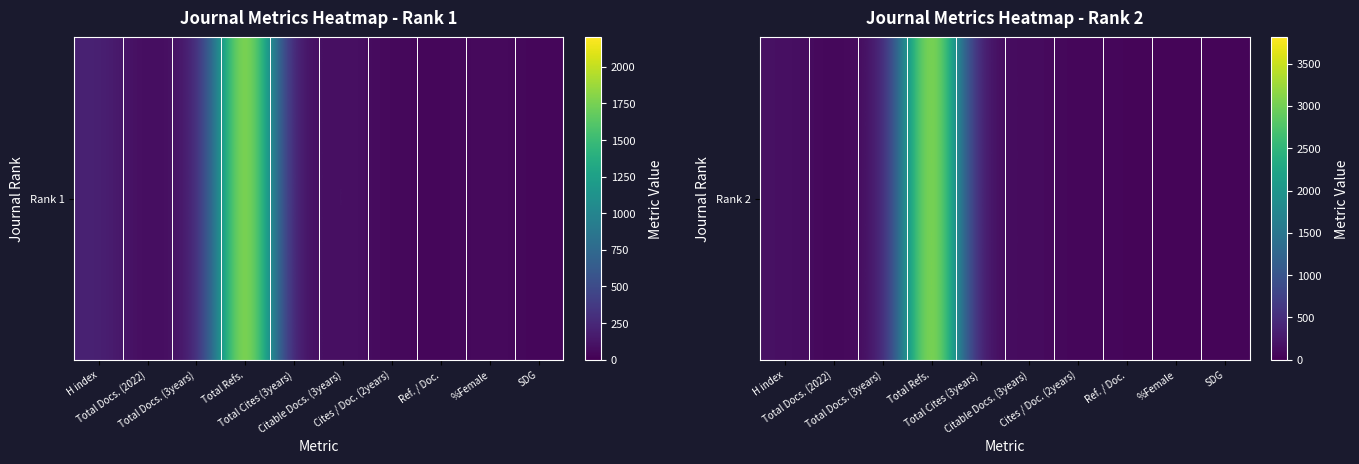

The chart shows a value of 0.0 at Ref. / Doc.. True or false?

False